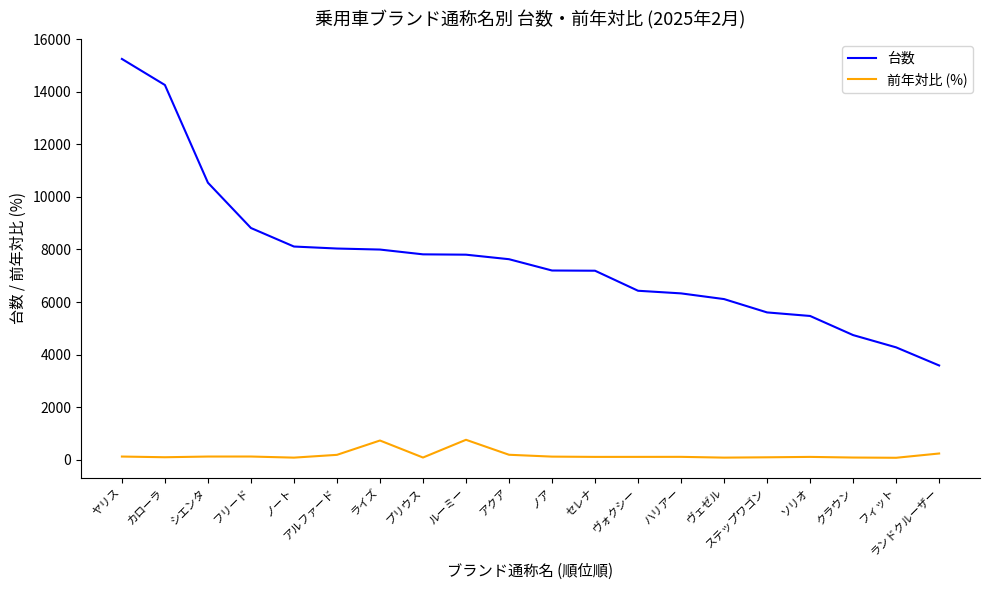

List the series in order of their overall mean, highest first.

台数, 前年対比 (%)